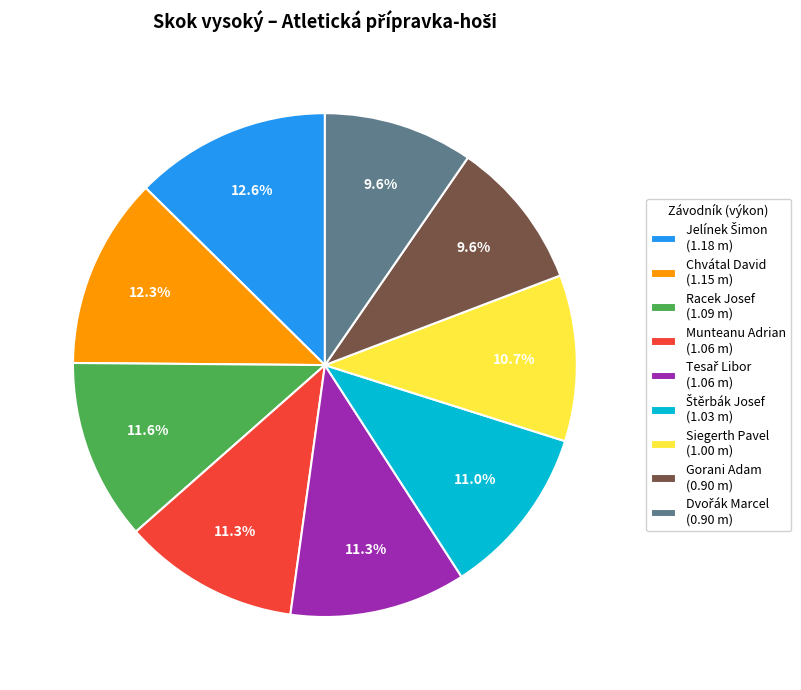

Approximately how many times larger is the value at Gorani Adam (0.90 m) compared to Racek Josef (1.09 m)?

0.8